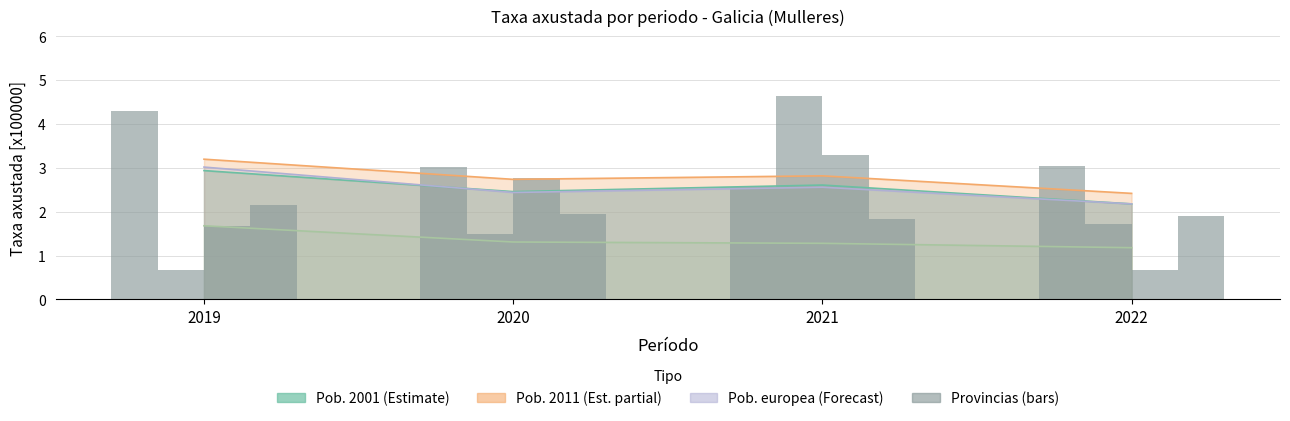

Which category has the lowest value across all series?

2019